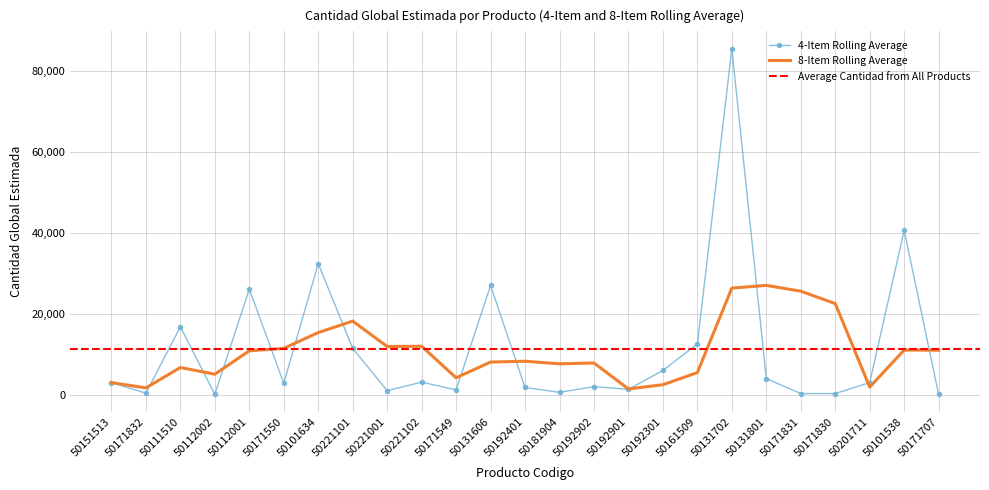

What is the difference between the maximum and minimum values?

85430